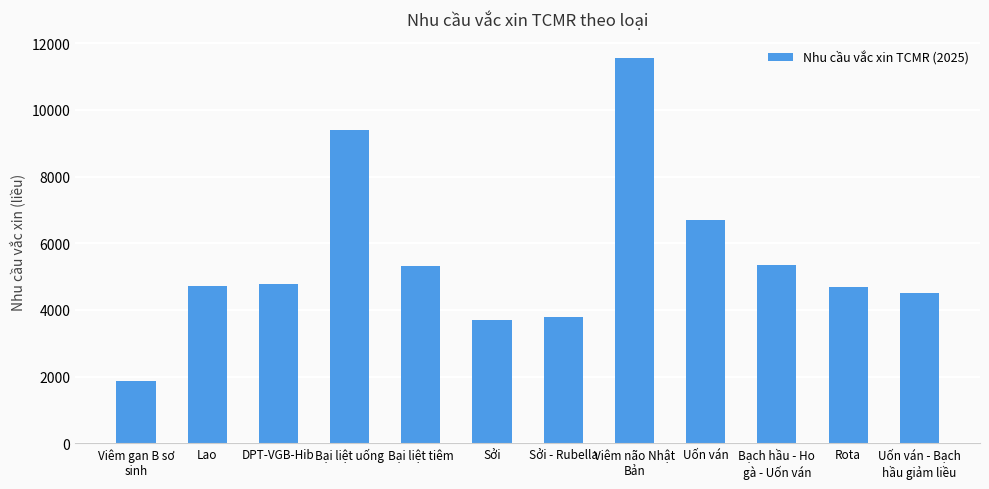

At which category does the chart reach its minimum across all series?

Viêm gan B sơ
sinh